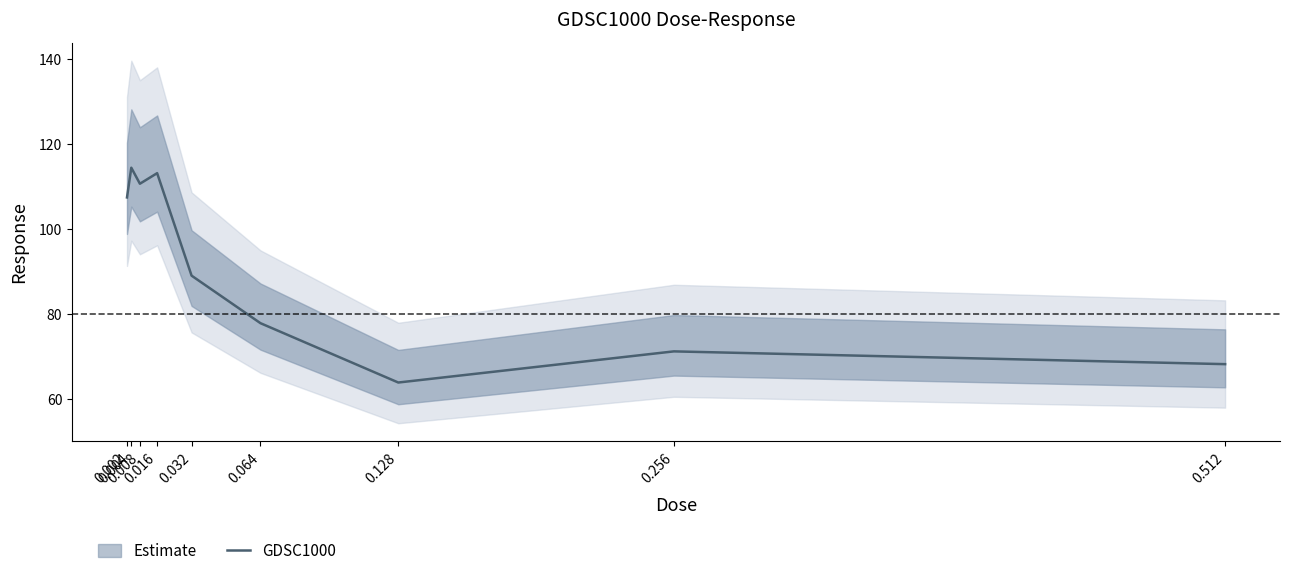

What is the greatest value displayed?

114.4